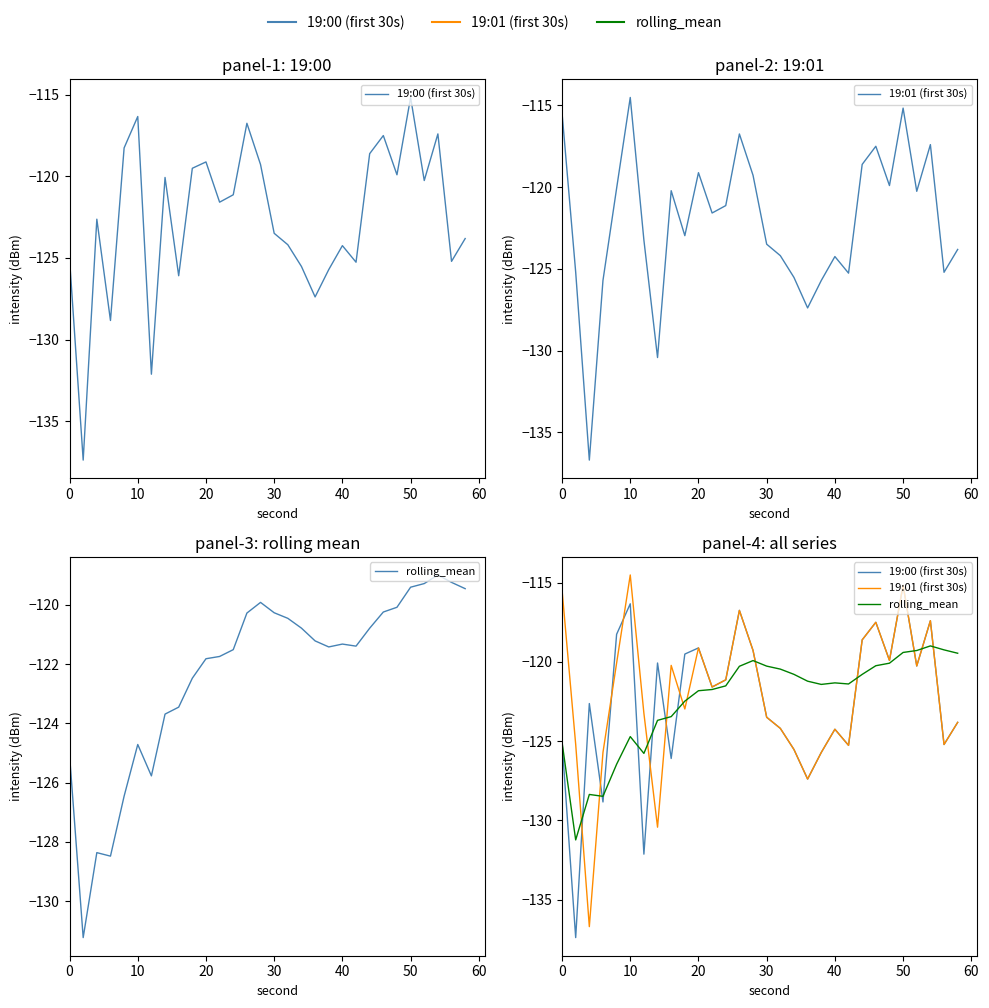

Which label corresponds to the largest value in the chart?

10